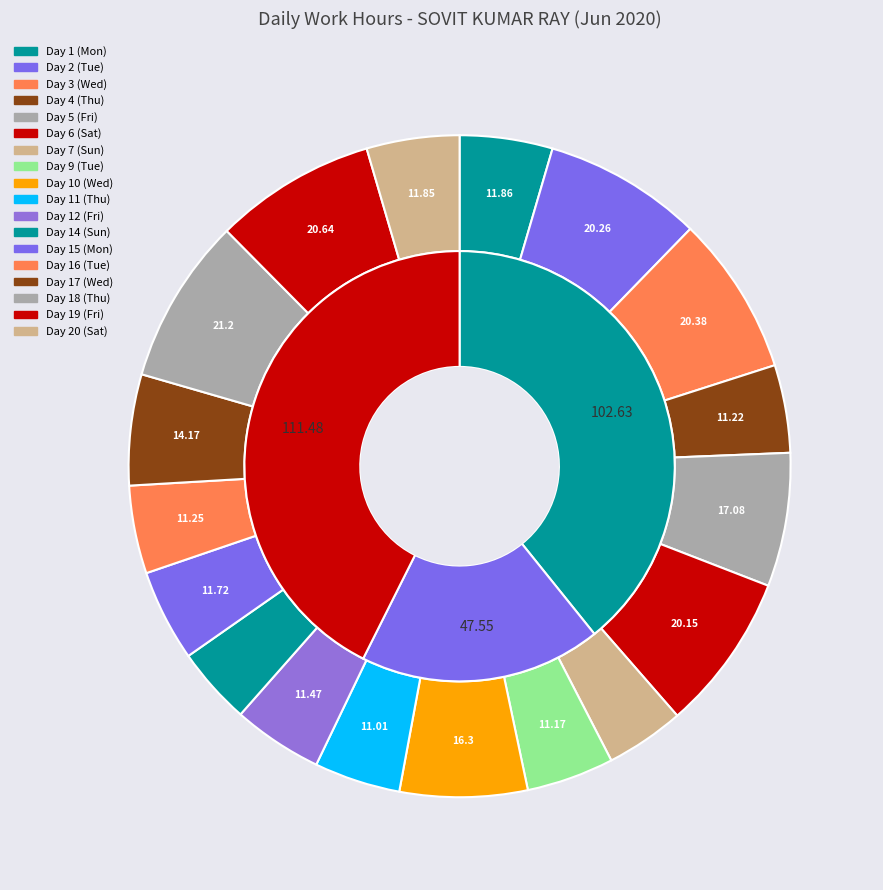

Does any single category account for the majority?

No